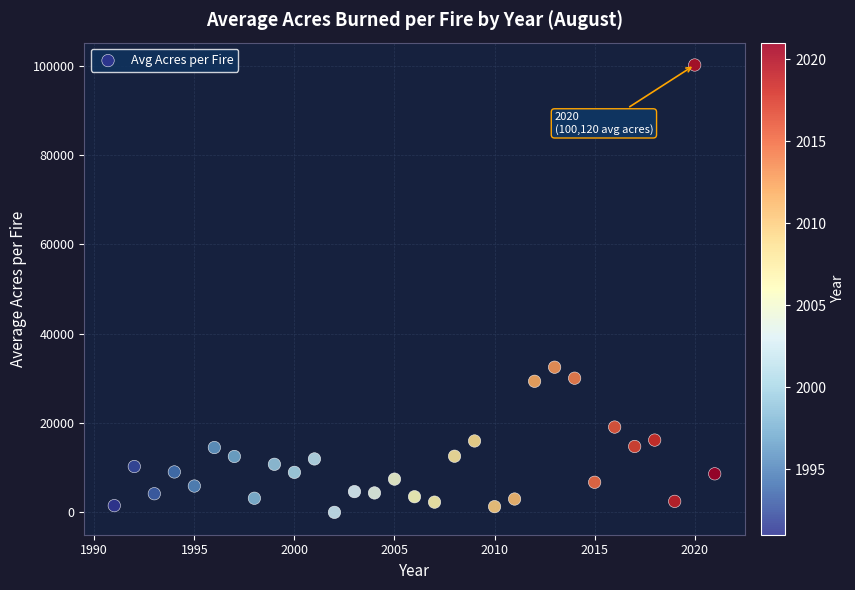

What is the range of Y values (max minus min)?

100120.5